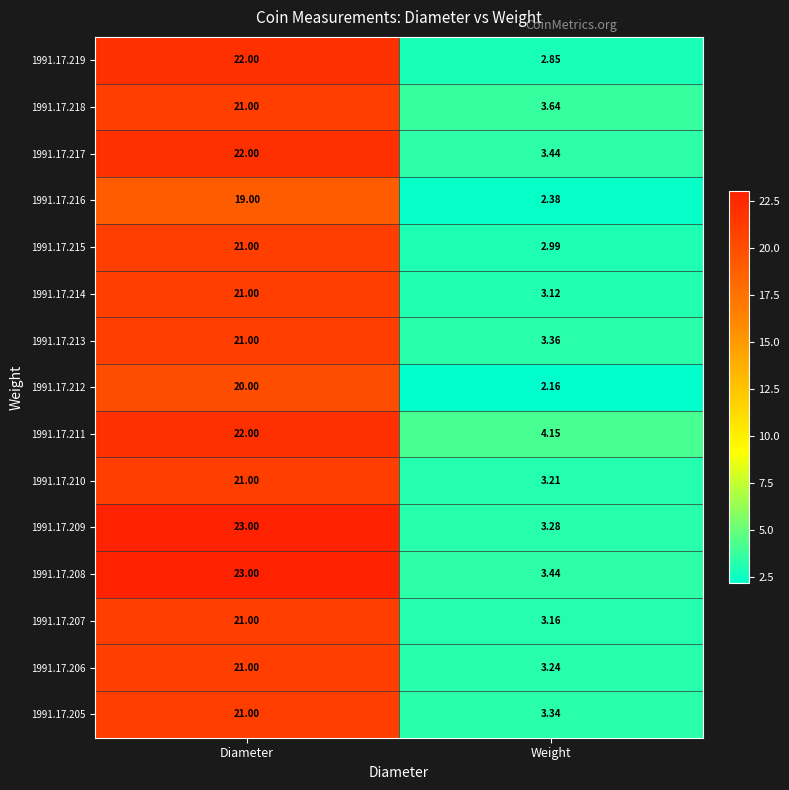

At which label does 1991.17.208 reach its minimum?

Weight